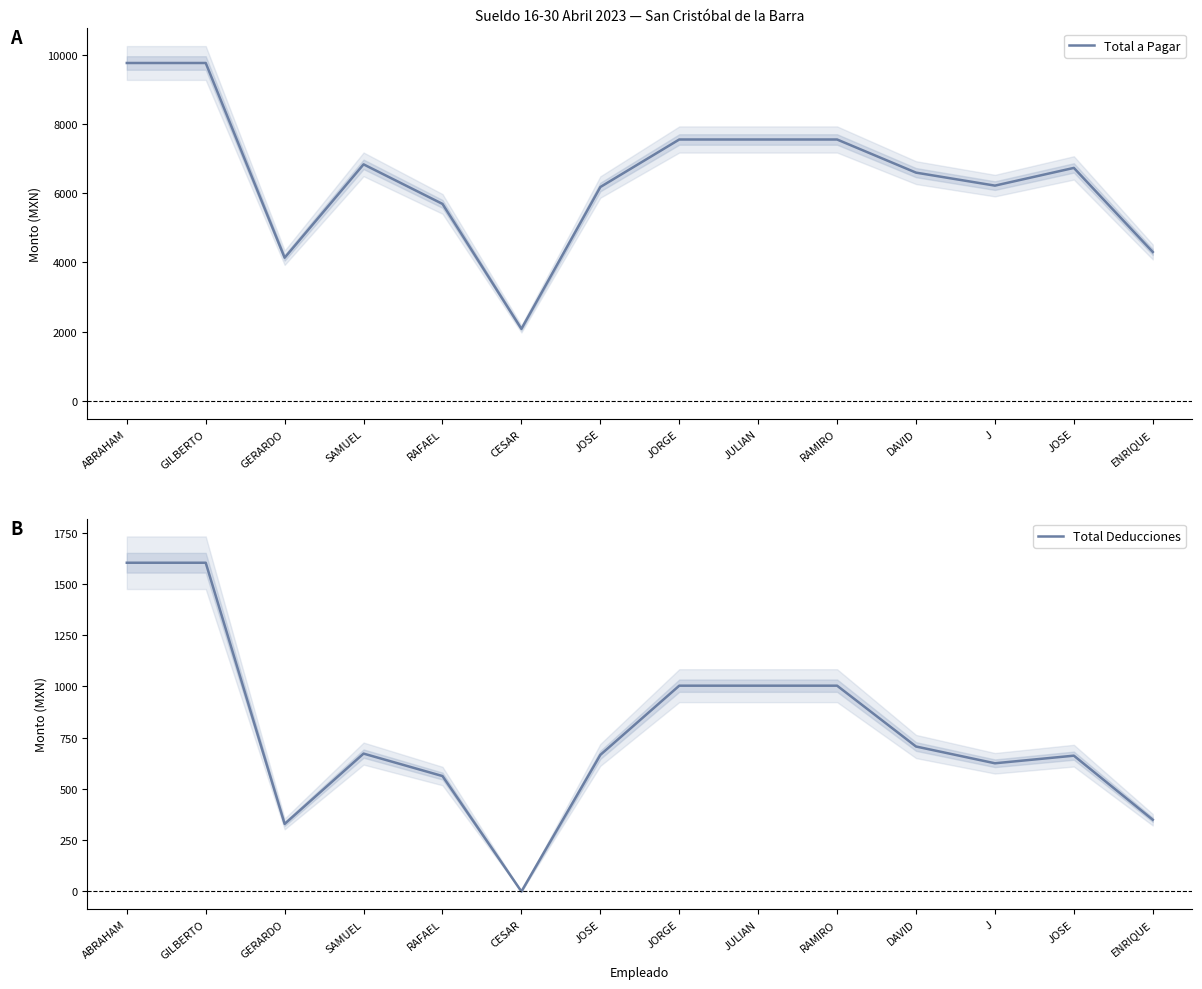

Count the number of categories in the chart.

14